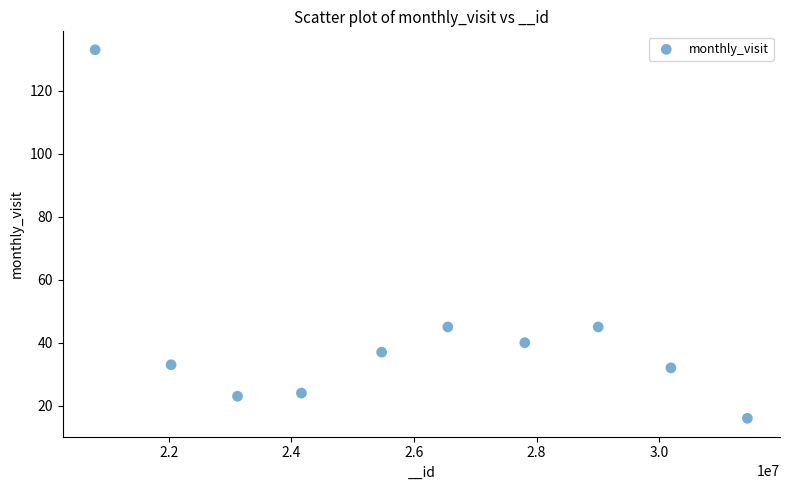

What is the range of X values (max minus min)?

10644907